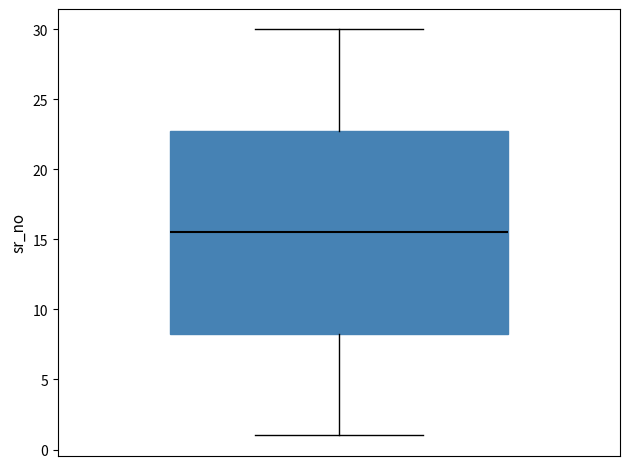

Read this box plot against the y-axis: the position of the median line, the range covered by the box, and the ends of both whiskers. The values are not printed on the chart, so give them approximately, as read against the axis.

median 15.5, box 8.5 to 23.0, whiskers 1.0 to 30.0